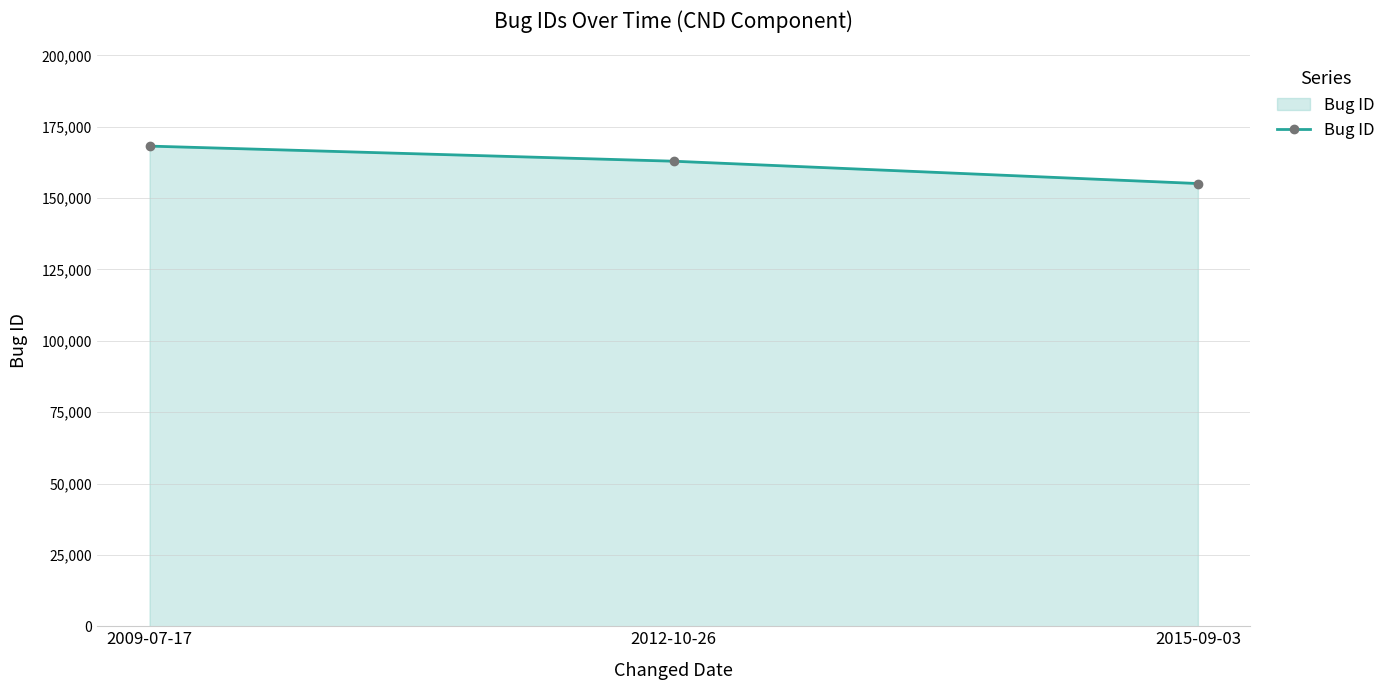

Reading right to left, transcribe all the data shown in this chart.

155113	162933	168230